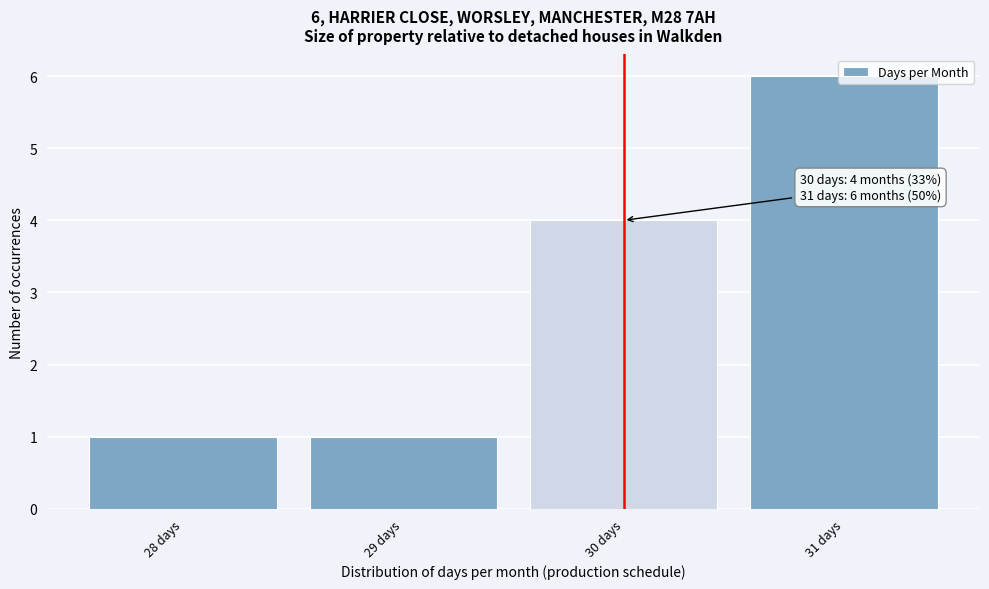

Read the value at 30 days.

4